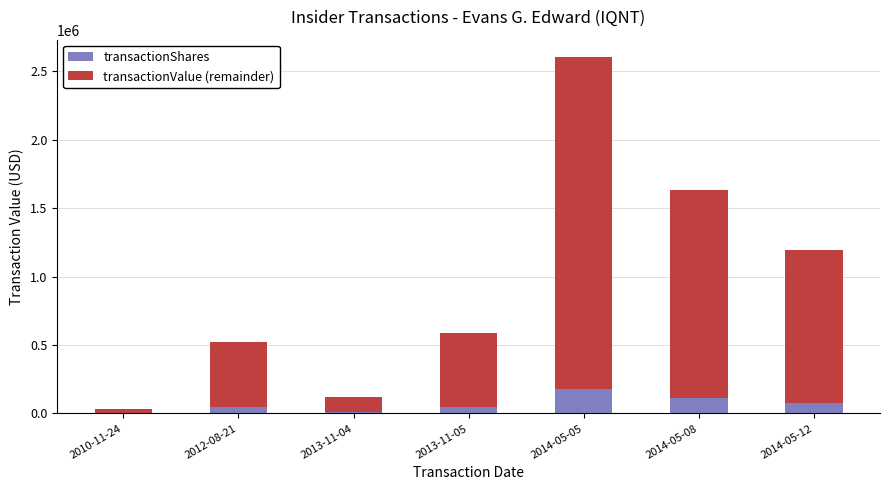

At which category is the sum across all series the highest?

2014-05-05